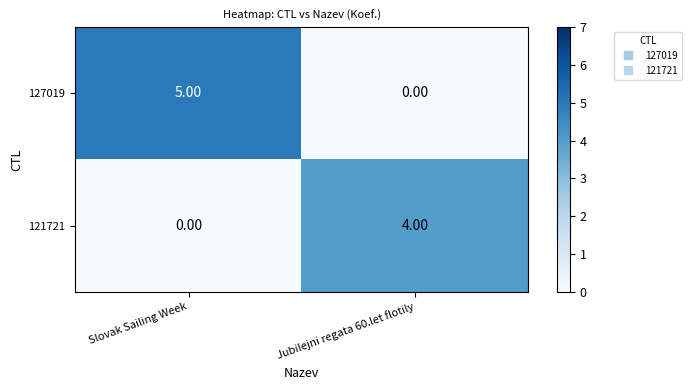

Where is 121721 nearest to the value 2?

Slovak Sailing Week